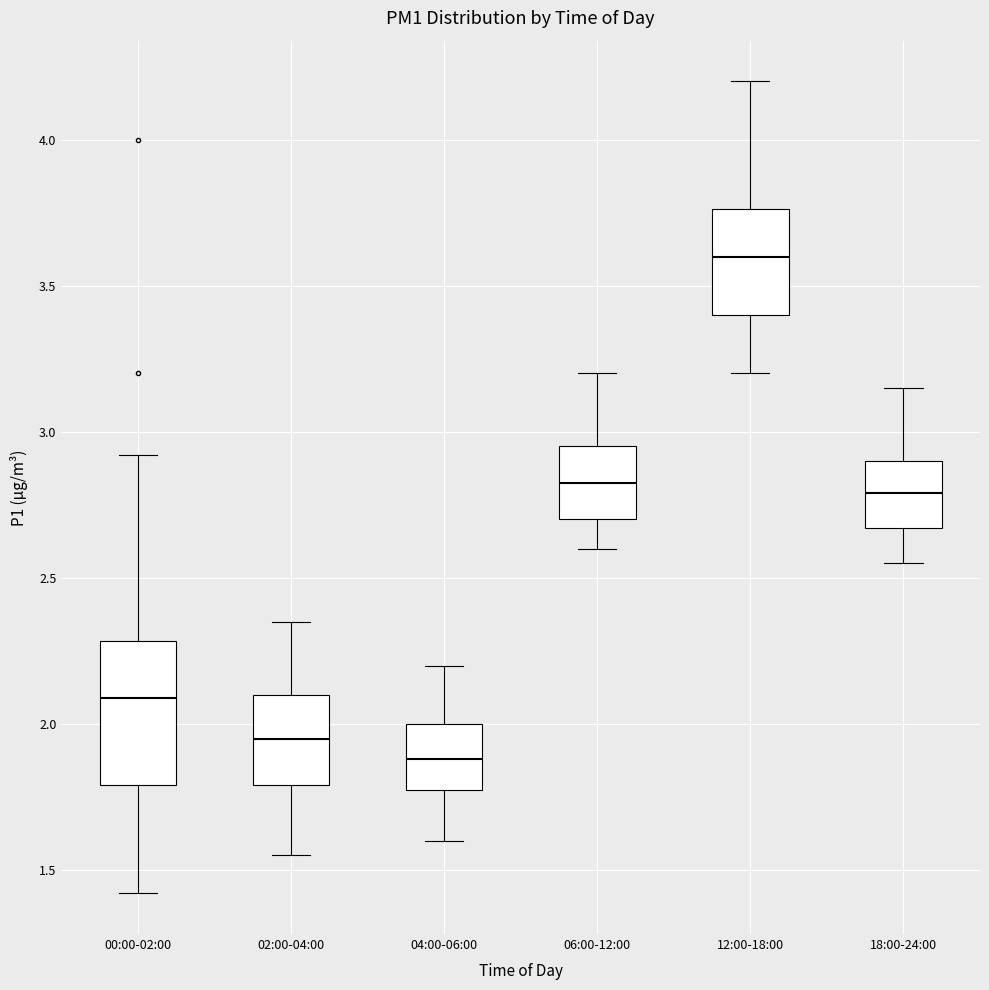

Reading left to right, read every box against the y-axis: the position of its median line, the range the box covers, and the ends of its whiskers. The values are not printed on the chart, so give them approximately, as read against the axis.

00:00-02:00: median 2.10, box 1.80 to 2.30, whiskers 1.40 to 2.90
02:00-04:00: median 1.95, box 1.80 to 2.10, whiskers 1.55 to 2.35
04:00-06:00: median 1.90, box 1.75 to 2.00, whiskers 1.60 to 2.20
06:00-12:00: median 2.85, box 2.70 to 2.95, whiskers 2.60 to 3.20
12:00-18:00: median 3.60, box 3.40 to 3.75, whiskers 3.20 to 4.20
18:00-24:00: median 2.80, box 2.65 to 2.90, whiskers 2.55 to 3.15